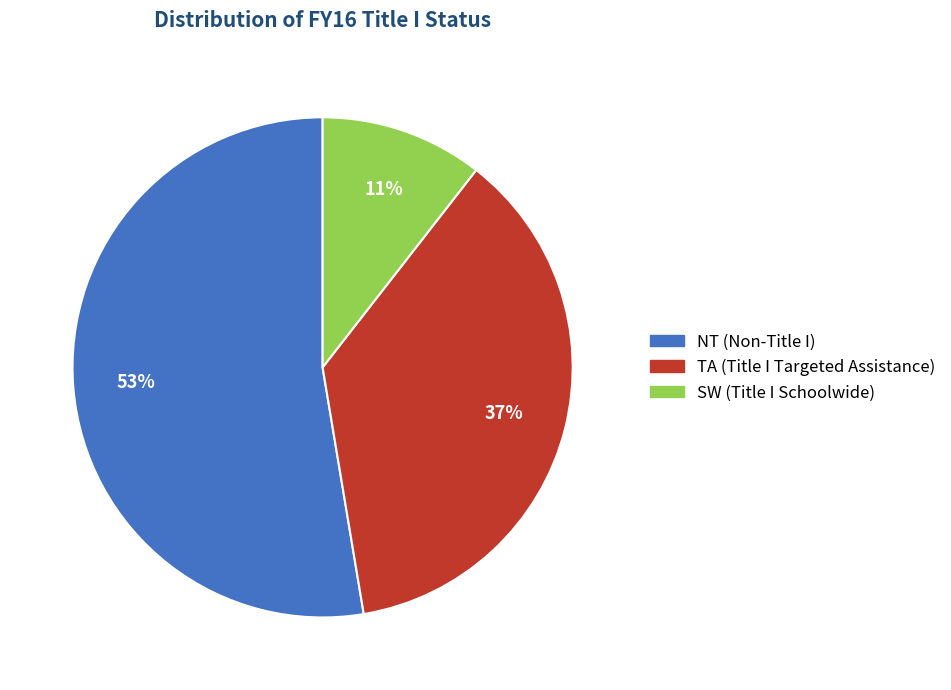

Is there any slice that represents more than half of the pie?

Yes